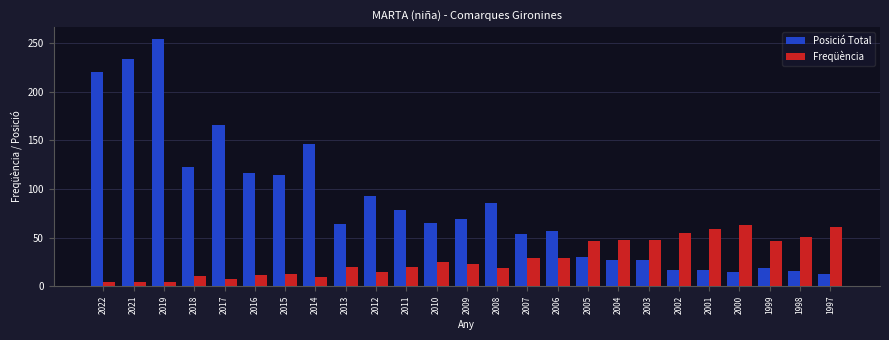

How many values in the Freqüència series are below 23?

12